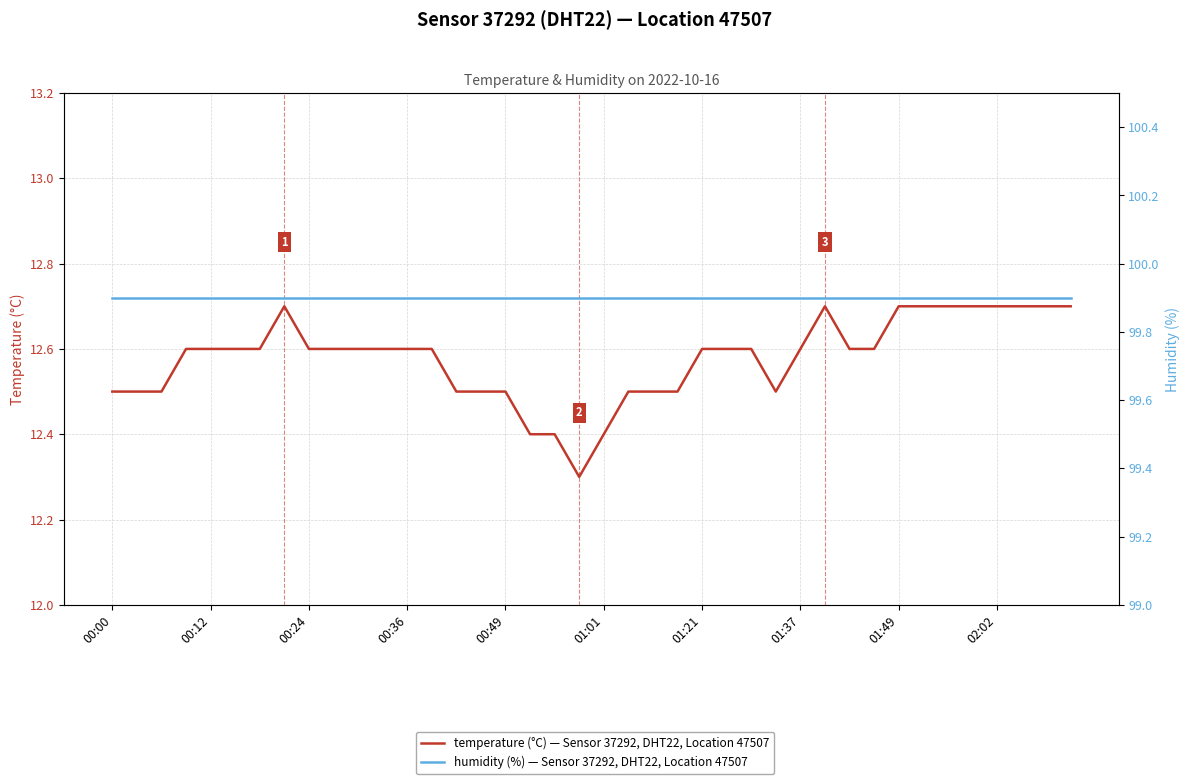

Is it true that temperature (°C) — Sensor 37292, DHT22, Location 47507 equals 12.5 at 14?

True